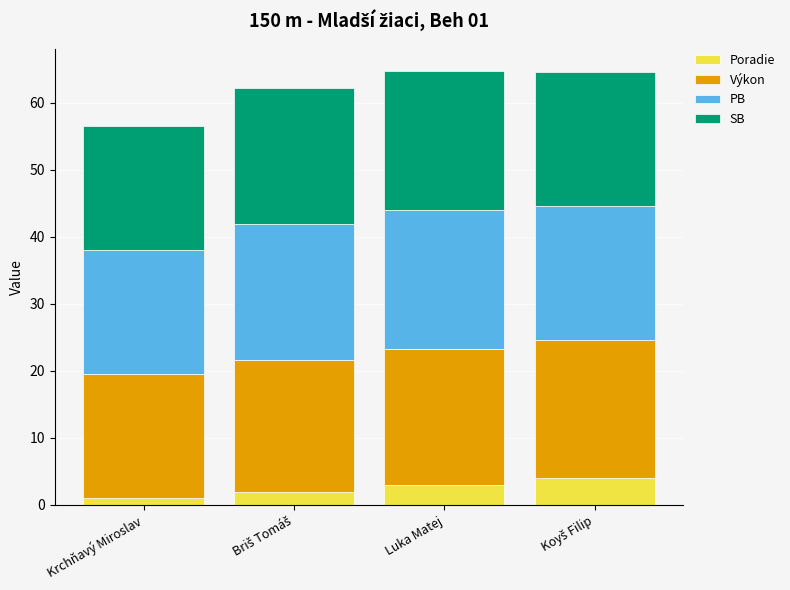

Reading left to right, transcribe the values for Poradie.

1.0	2.0	3.0	4.0